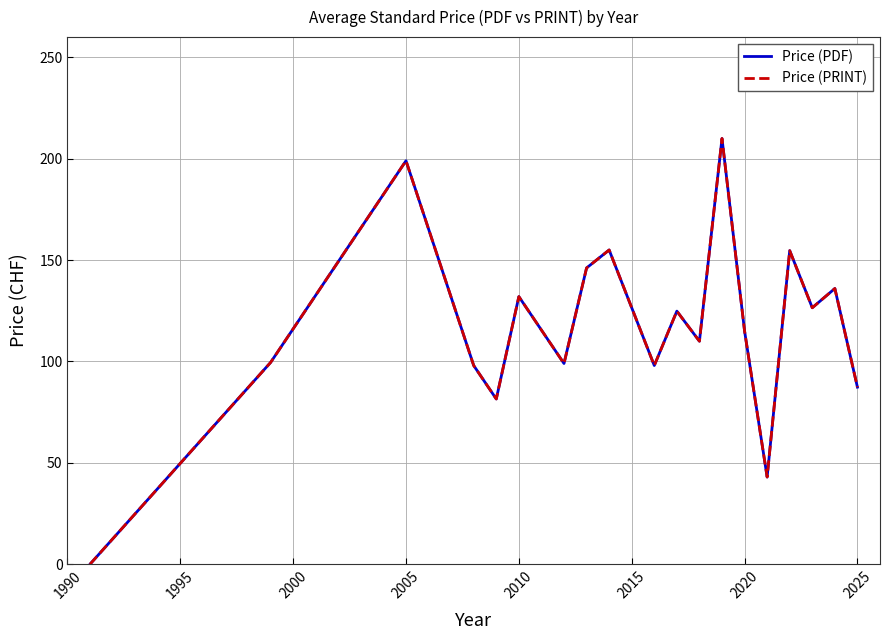

Does the chart display data point markers on the line(s)?

No